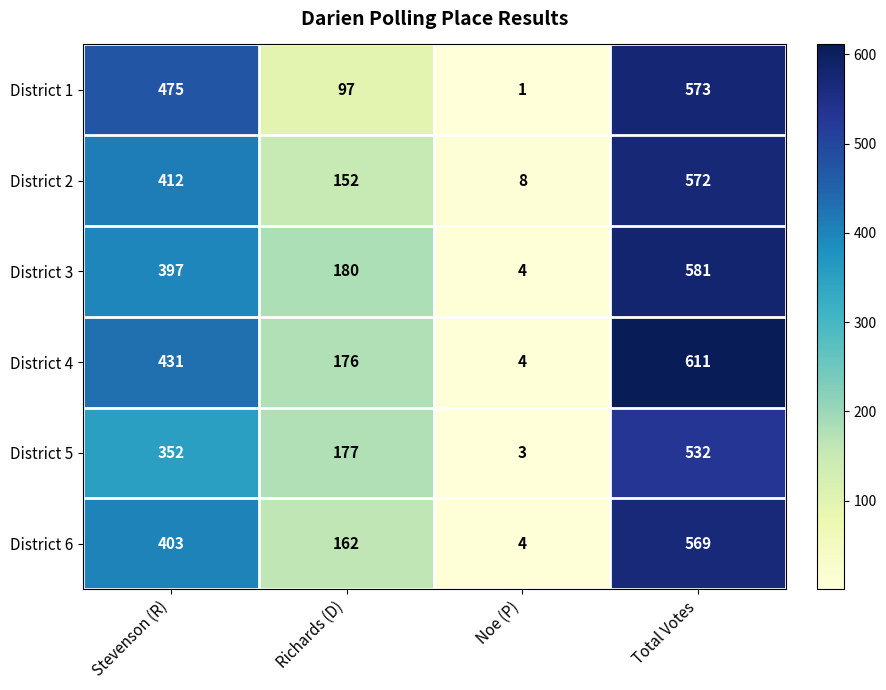

At which label is District 5 closest to 267?

Stevenson (R)